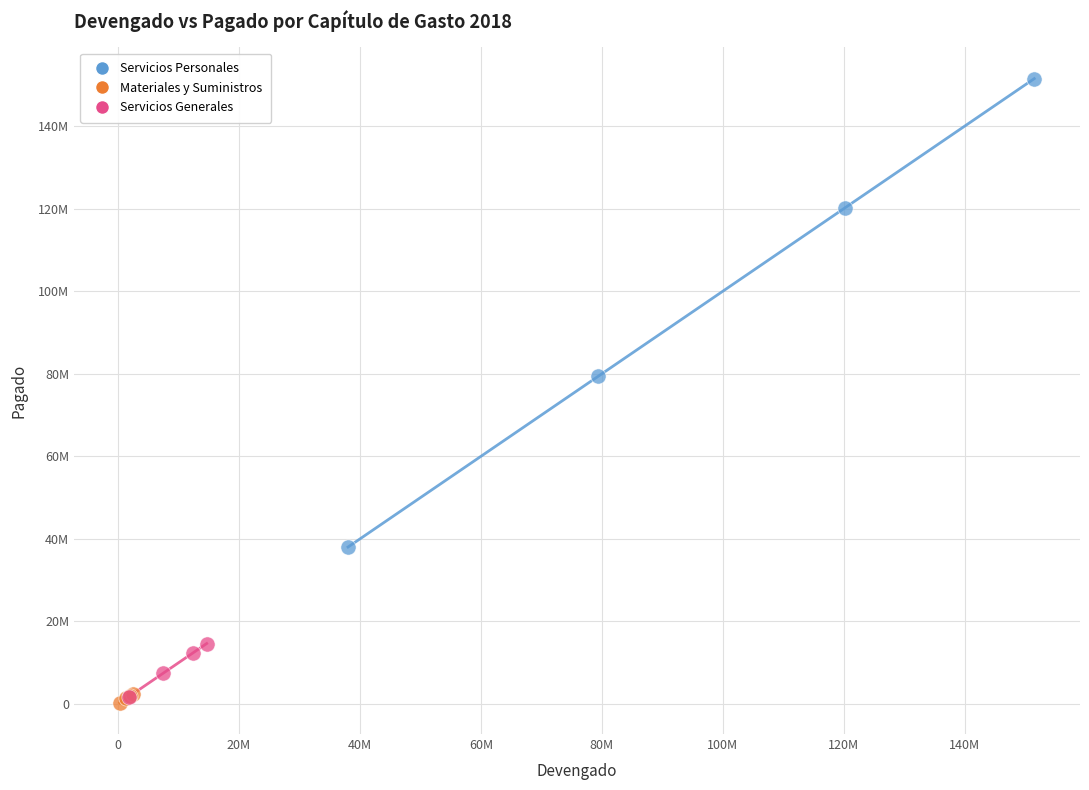

Which series reaches the minimum Y coordinate?

Materiales y Suministros